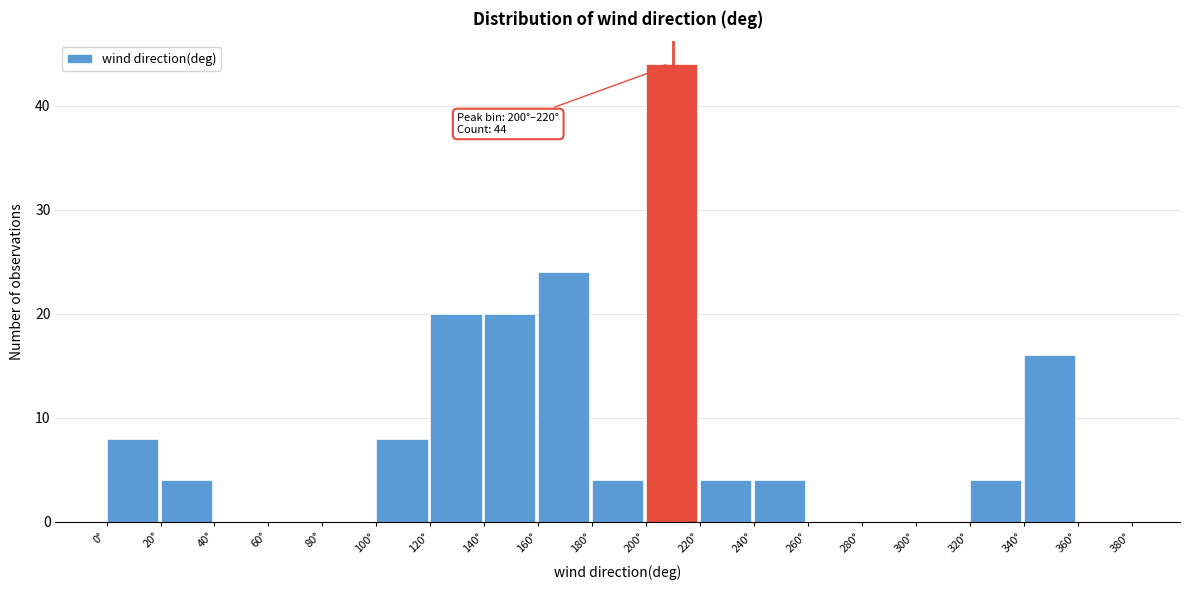

Over which range of the x-axis is the bar tallest?

200 to 220